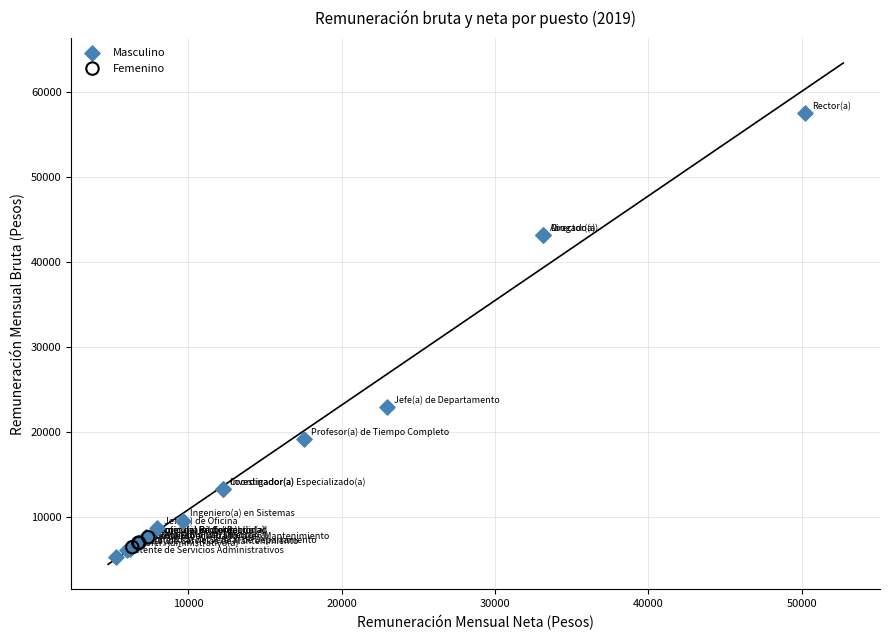

Which series has the widest spread of Y values?

Masculino